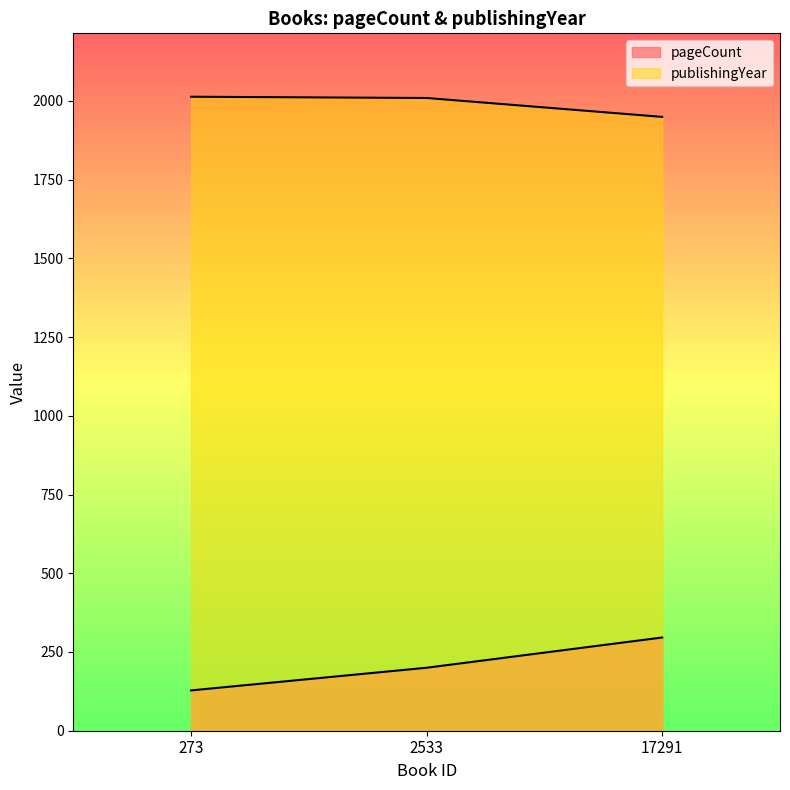

The publishingYear series shows 479 at 2533. True or false?

False